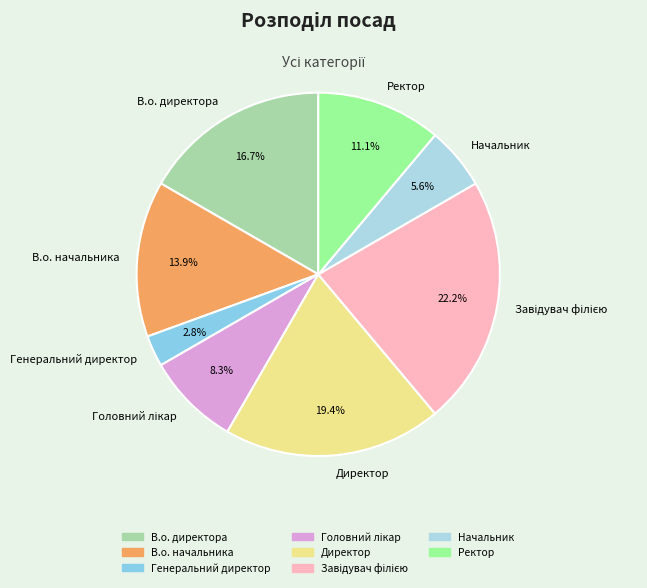

Does Начальник account for over 50% of the chart?

No